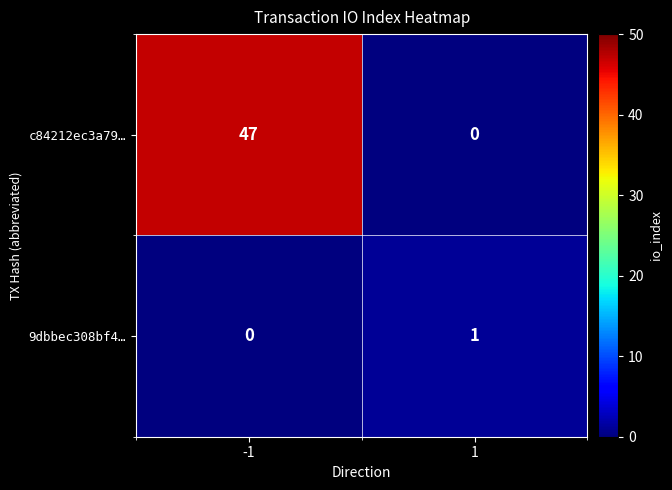

What is the approximate value of c84212ec3a79… at -1, to the nearest 5?

45